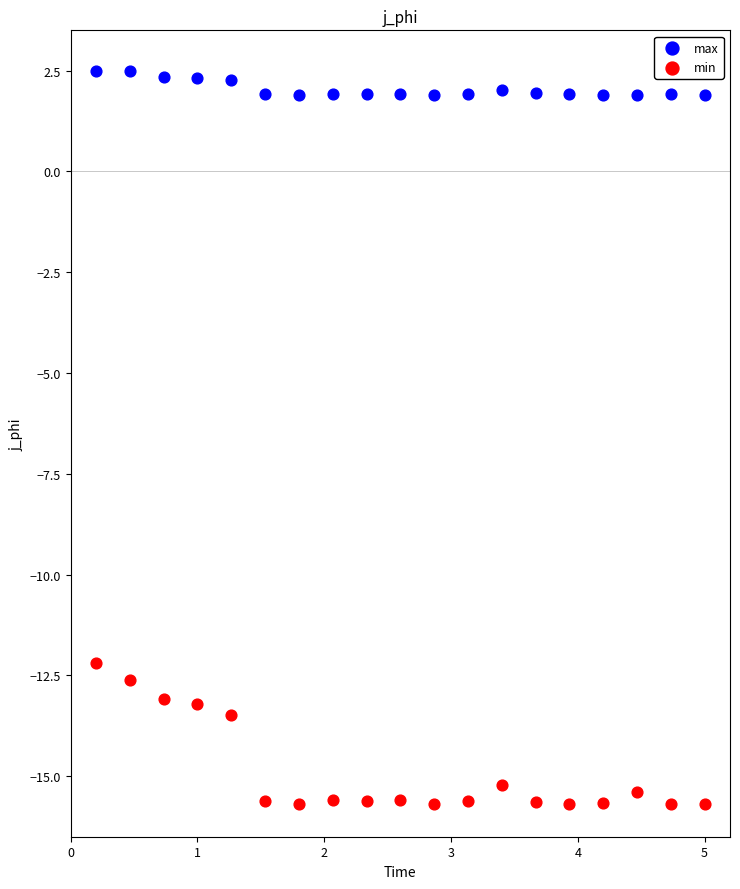

What are all the series names shown in the legend?

max, min